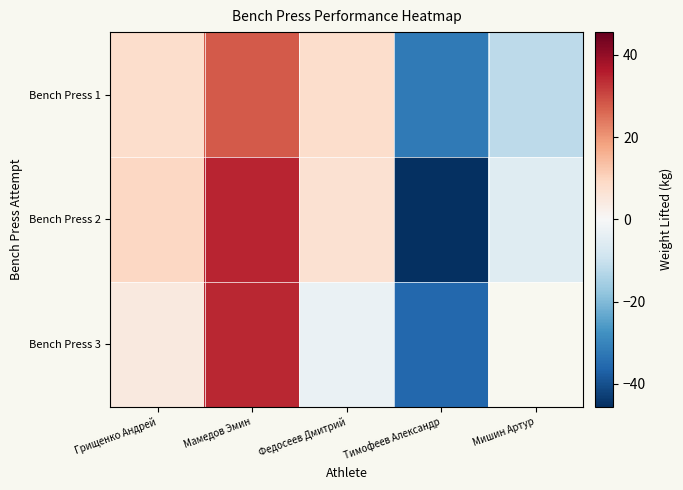

What is the greatest value displayed?

34.5